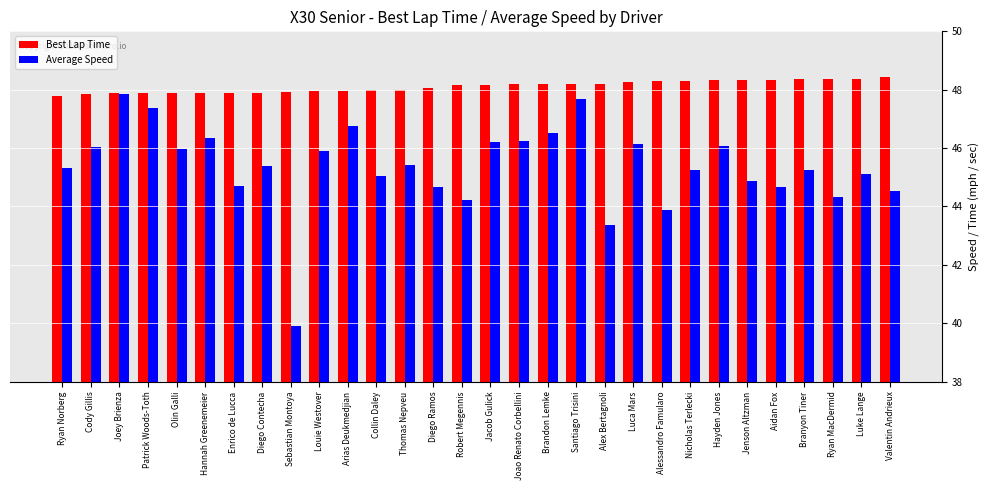

Which series has the widest spread of values?

Average Speed